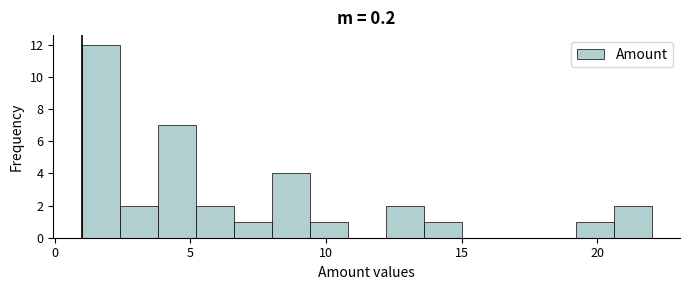

Around what value on the x-axis is the tallest bar? Give the approximate position of its centre, as read against the axis.

1.5